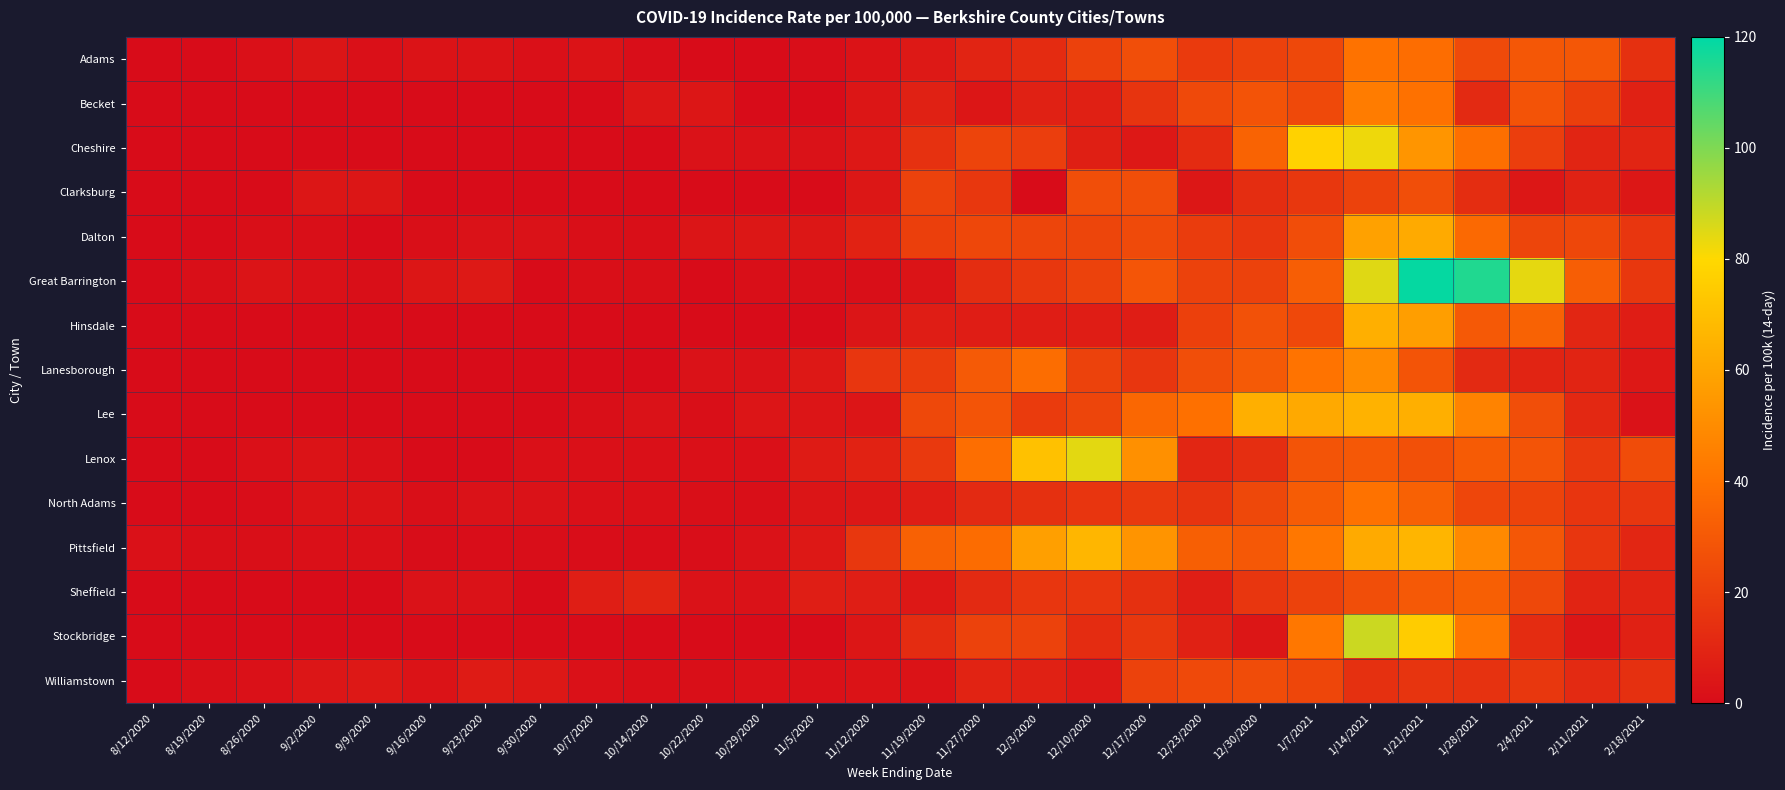

What is the total value across all series at 2/4/2021?

387.9